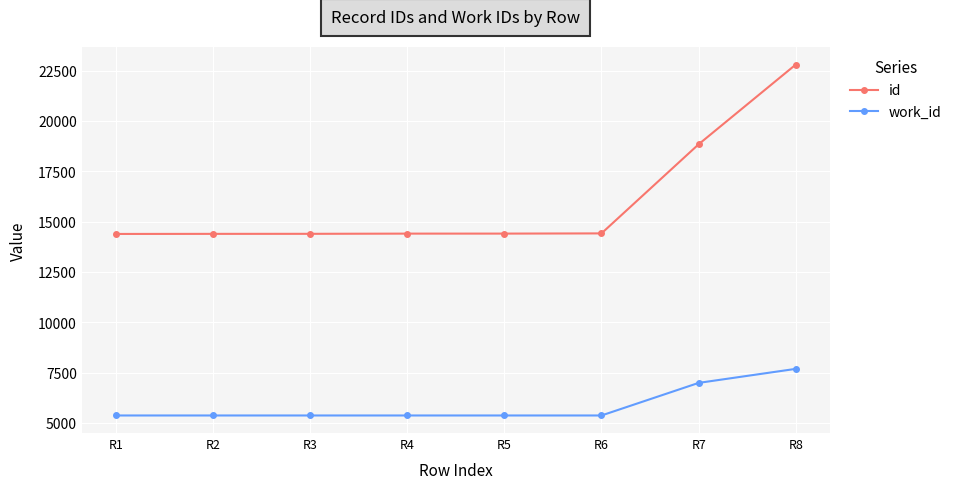

How many series are shown in this chart?

2